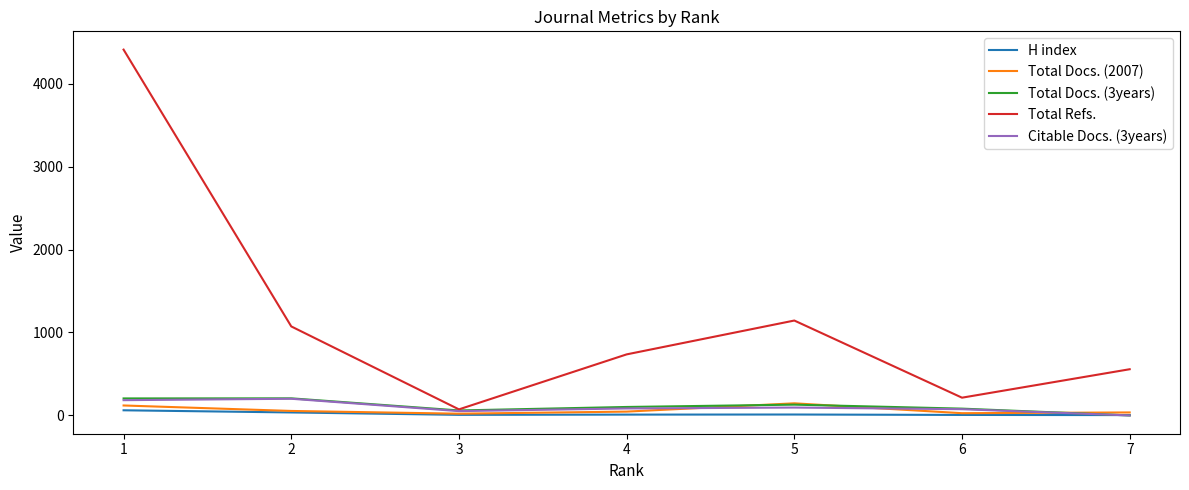

Which series has the widest spread of values?

Total Refs.